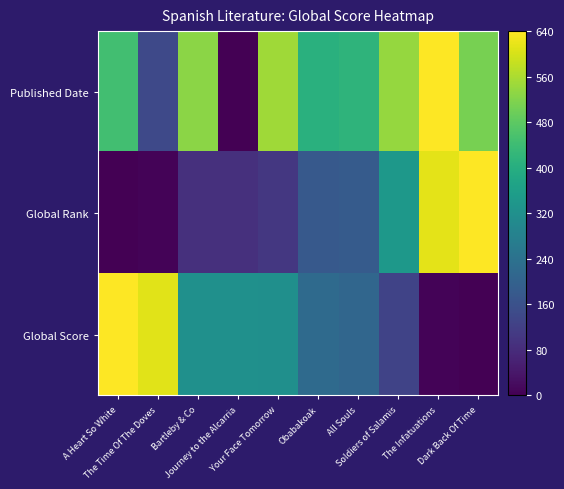

Between All Souls and Soldiers of Salamis, which is larger?

Soldiers of Salamis